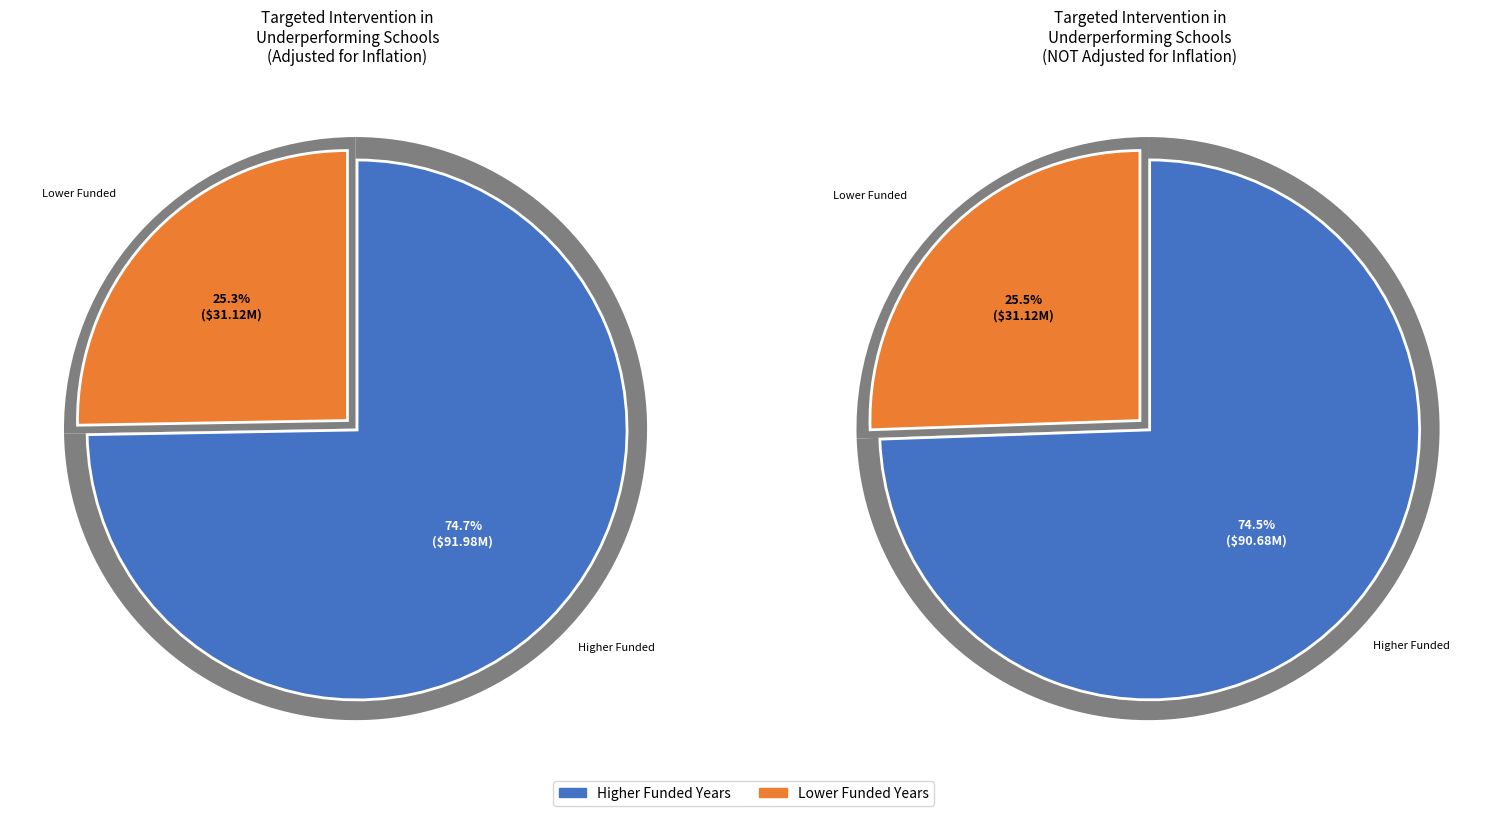

The FY23 HWM slice represents 19% of the pie. True or false?

False